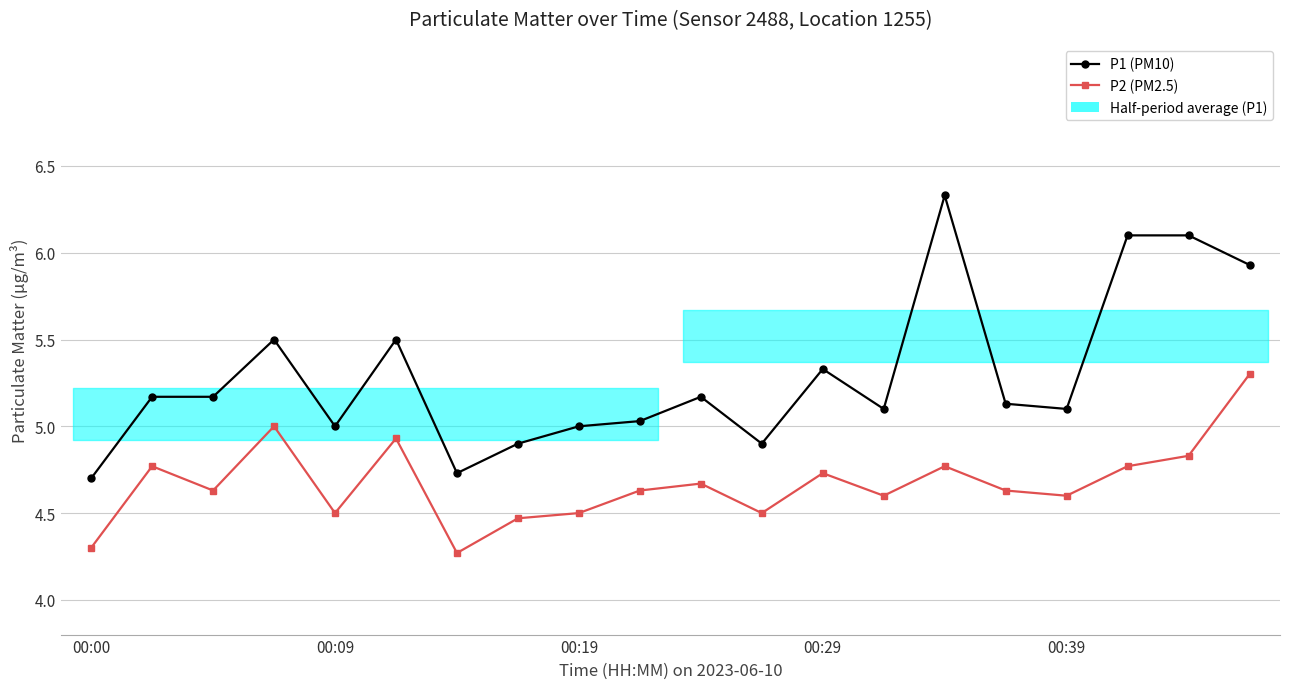

True or false: P1 (PM10) and P2 (PM2.5) intersect in this chart.

False